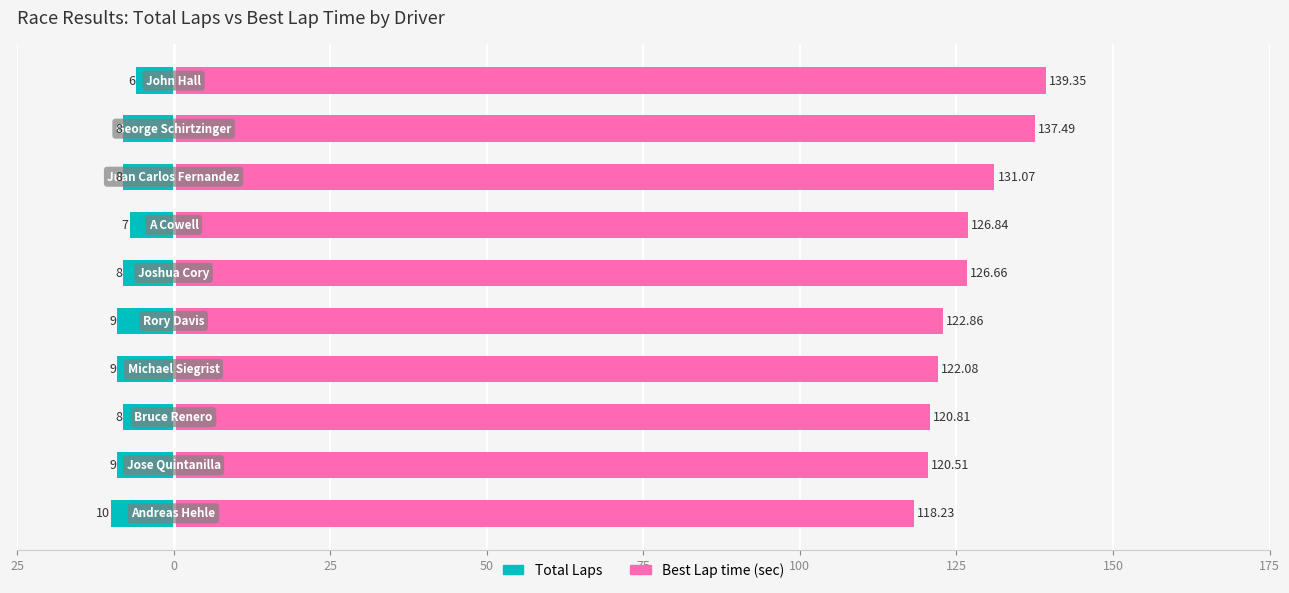

What is the difference between the highest and lowest values at 100?

134.7